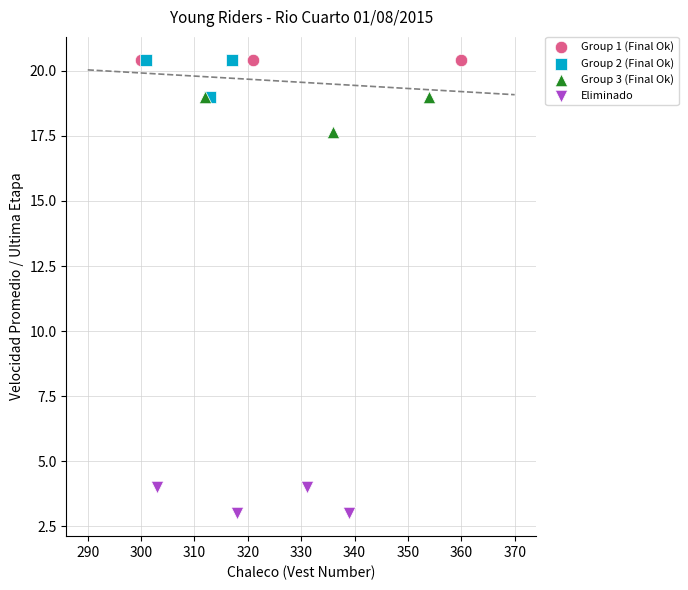

Which series contains the lowest Y value?

Eliminado